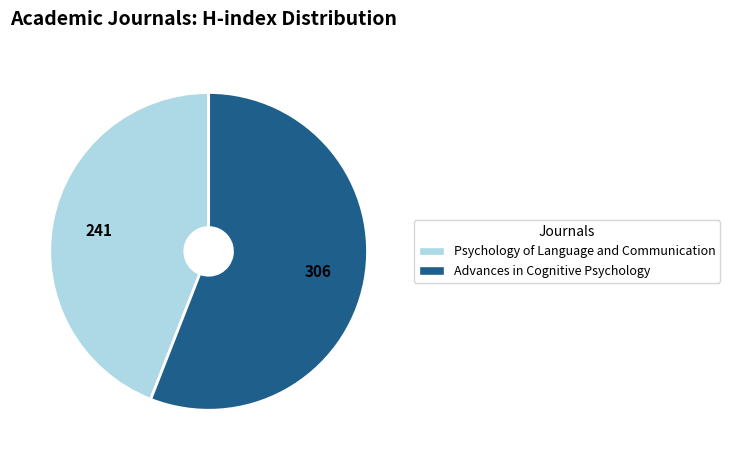

Which slice is the smallest?

Psychology of Language and Communication